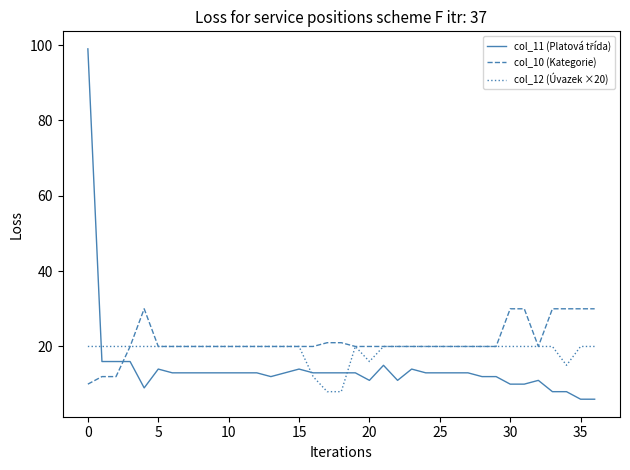

What is the greatest value displayed?

99